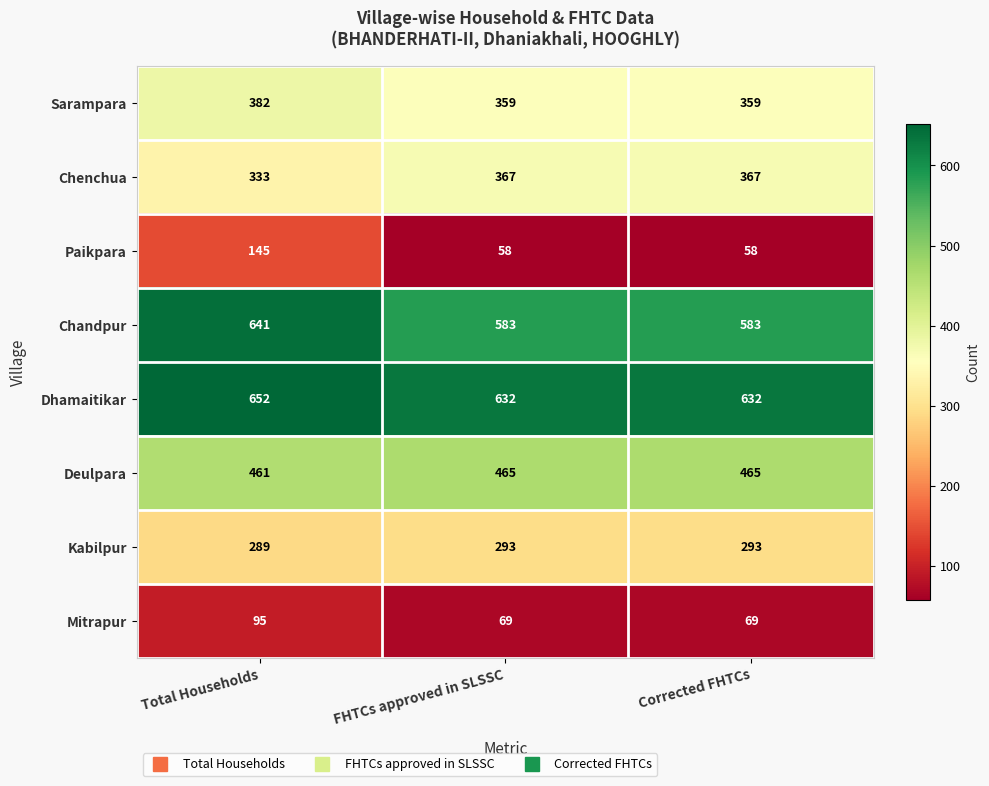

Between Total Households and FHTCs approved in SLSSC, which series saw the biggest shift?

Paikpara